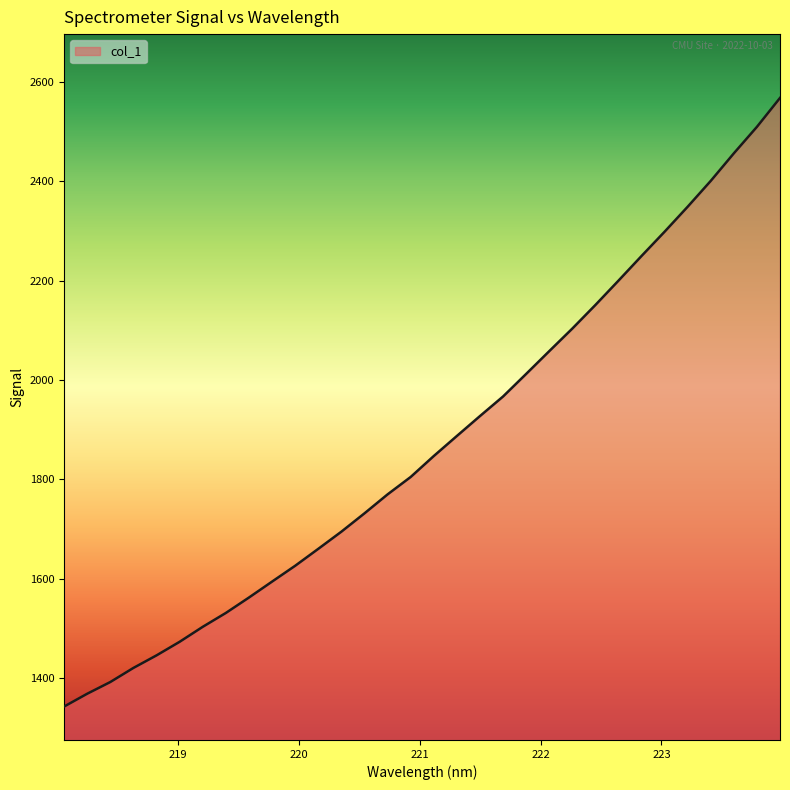

What is the difference between the maximum and minimum values?

1224.5